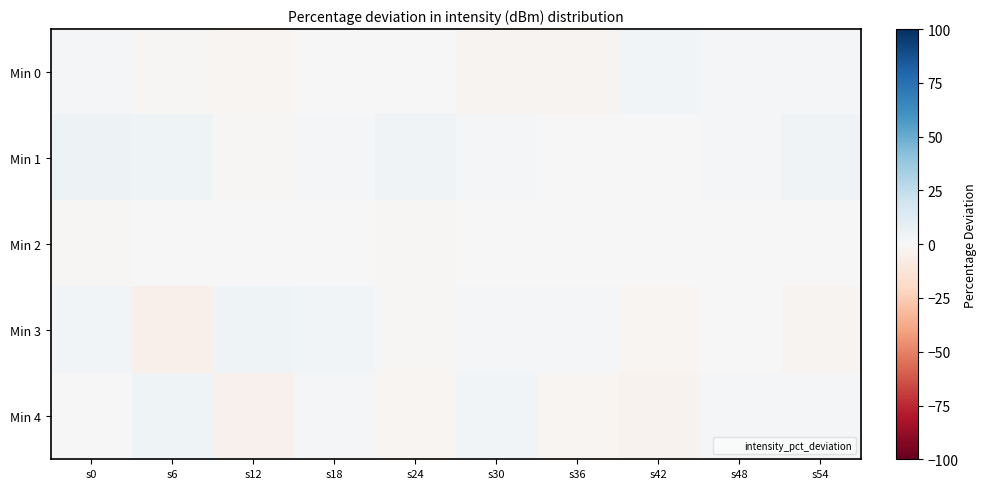

Which series has the largest range (max minus min)?

Min 3